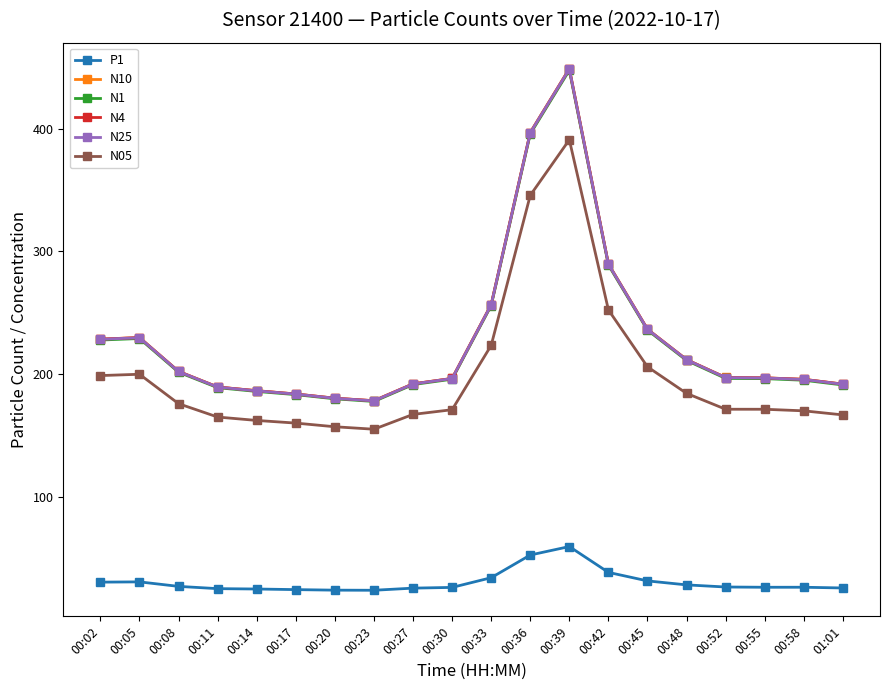

Which series has the largest range (max minus min)?

N10